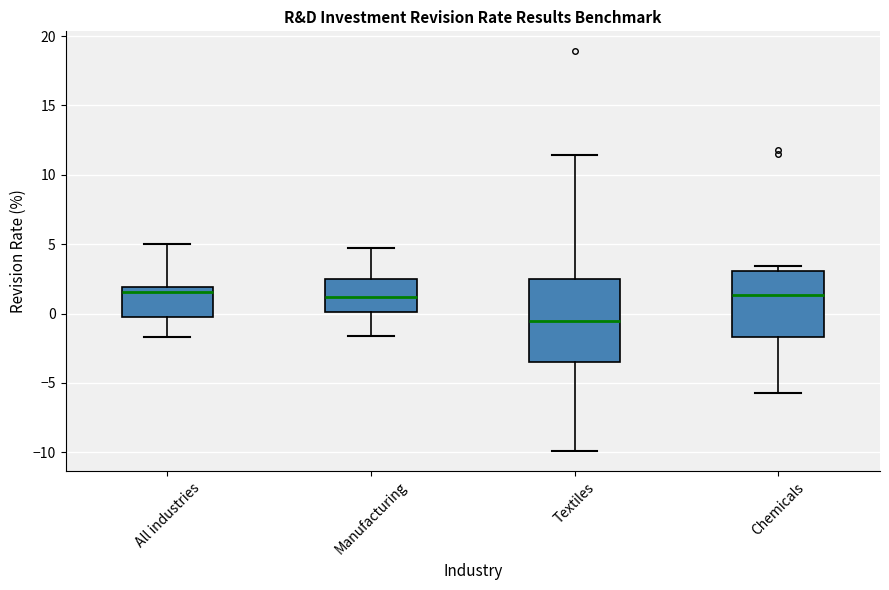

Reading left to right, read every box against the y-axis: the position of its median line, the range the box covers, and the ends of its whiskers. The values are not printed on the chart, so give them approximately, as read against the axis.

All industries: median 1.5, box -0.5 to 2.0, whiskers -1.5 to 5.0
Manufacturing: median 1.0, box 0.0 to 2.5, whiskers -1.5 to 4.5
Textiles: median -0.5, box -3.5 to 2.5, whiskers -10.0 to 11.5
Chemicals: median 1.5, box -1.5 to 3.0, whiskers -5.5 to 3.5